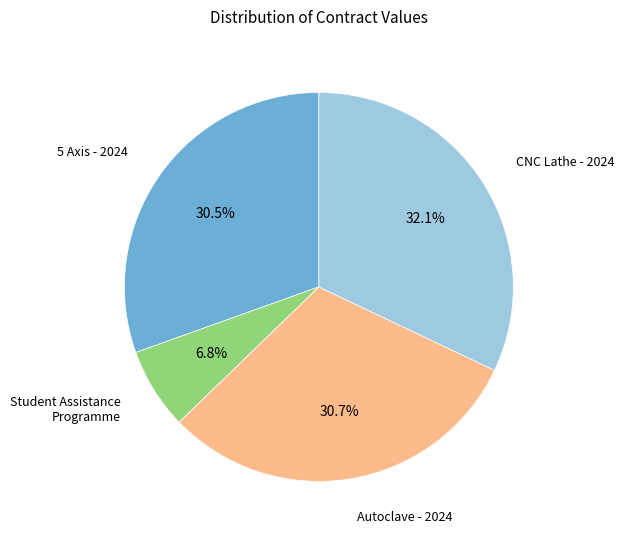

Is there any slice that represents more than half of the pie?

No